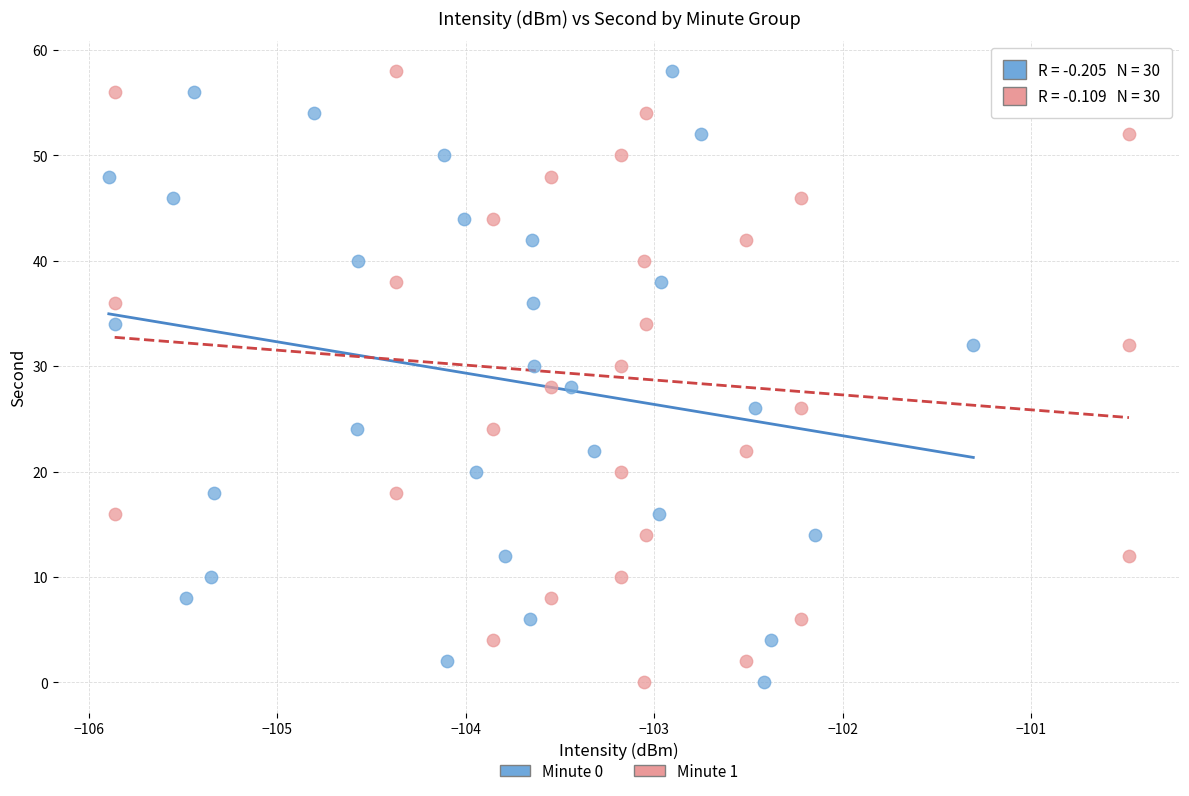

What are all the series names shown in the legend?

Minute 0, Minute 1